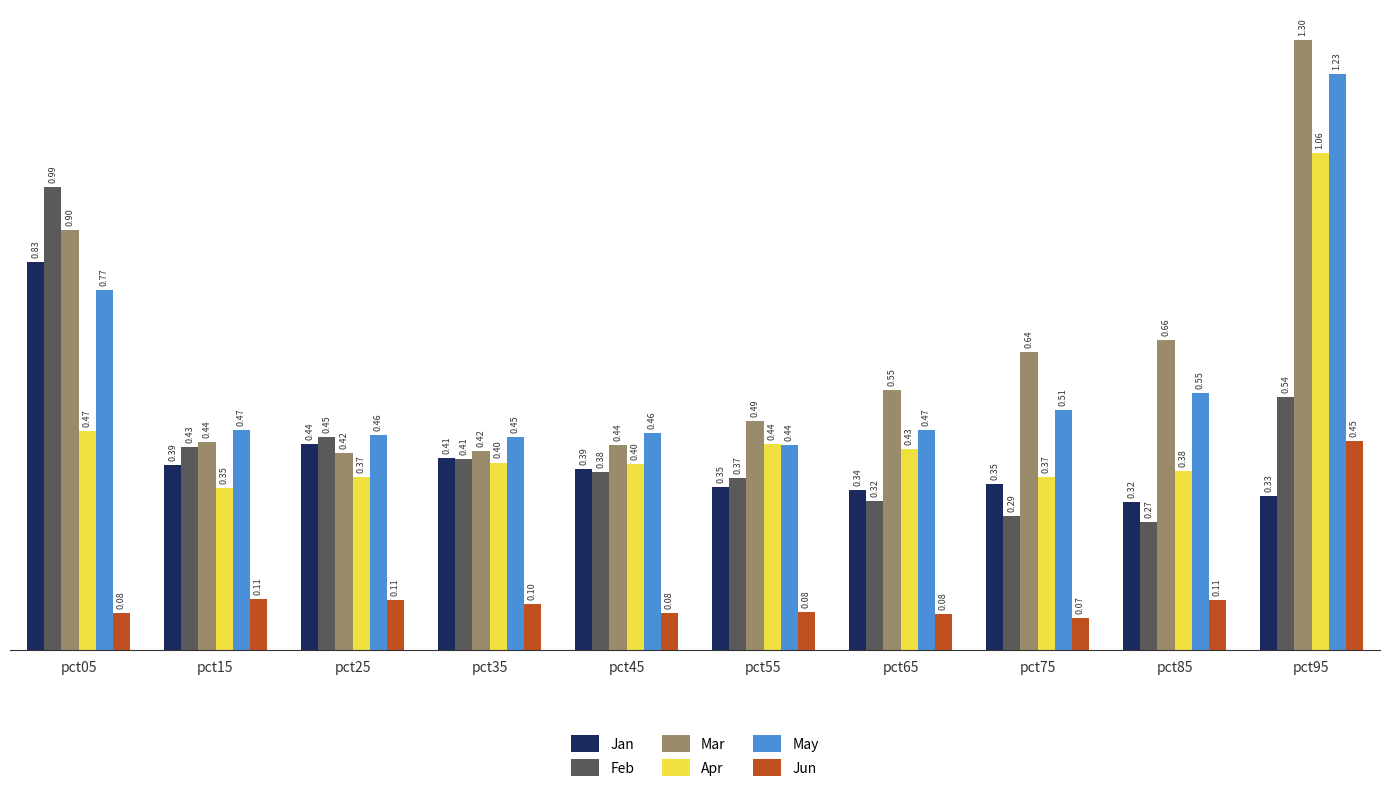

Rank the series at pct45 from lowest to highest value.

Jun, Feb, Jan, Apr, Mar, May